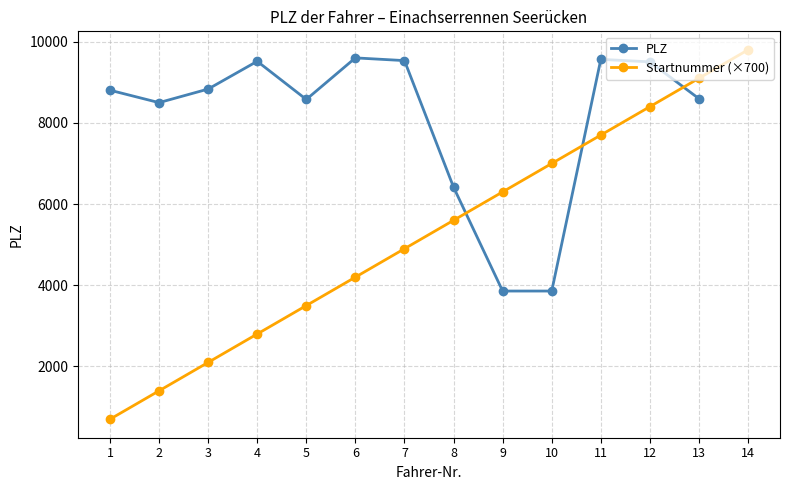

Between 6 and 7, which series saw the biggest shift?

Startnummer (×700)